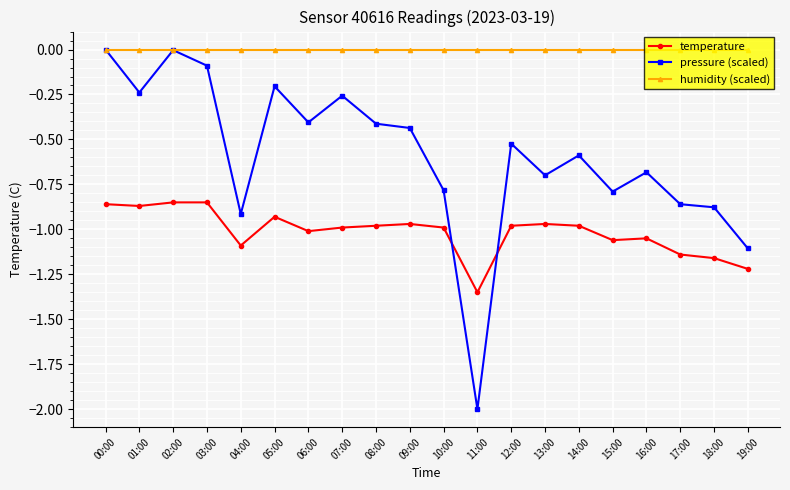

Is the value of humidity (scaled) at 08:00 greater than the value of pressure (scaled) at 10:00?

Yes